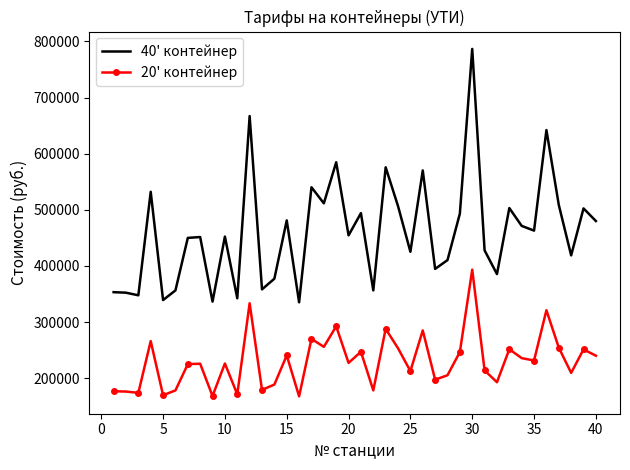

Rank the series by their maximum value, from highest to lowest.

40' контейнер, 20' контейнер